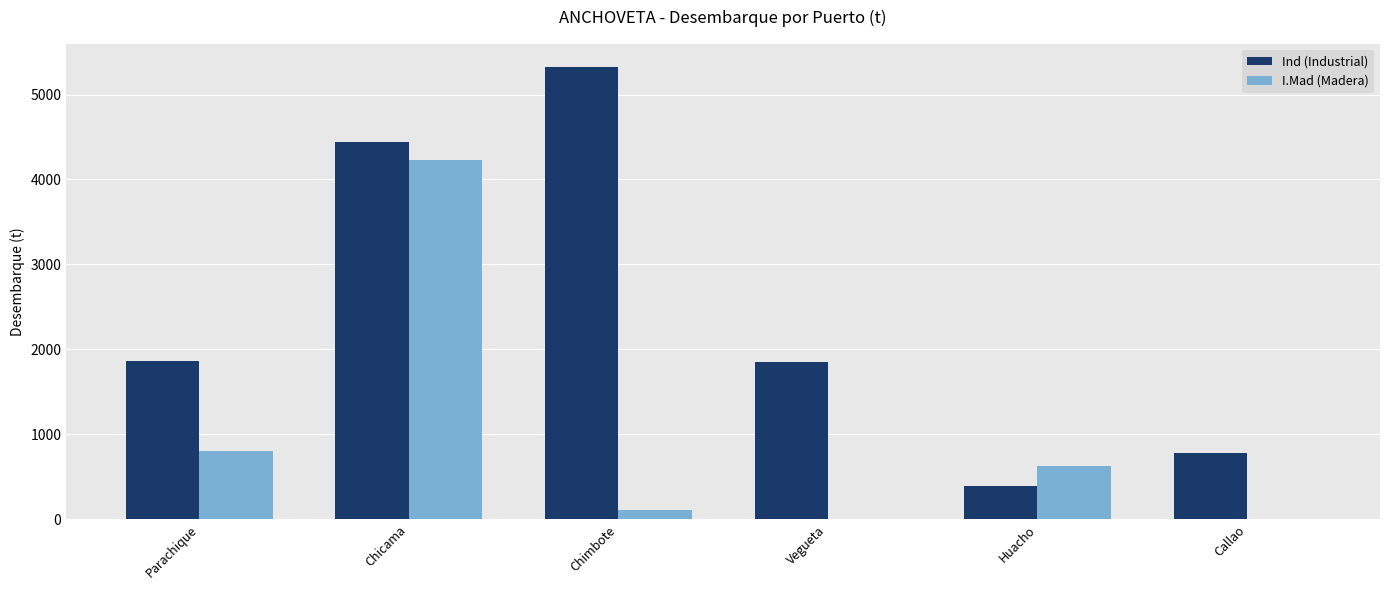

How many groups of bars are there?

6